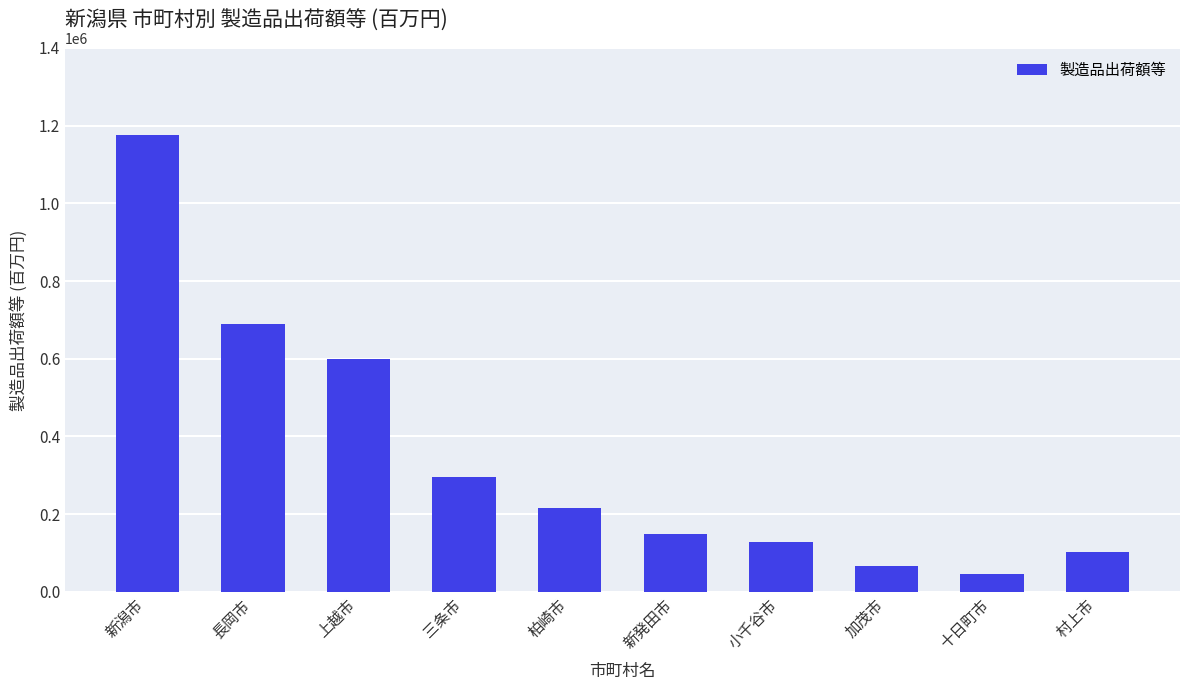

List the labels in order of value, largest first.

新潟市, 長岡市, 上越市, 三条市, 柏崎市, 新発田市, 小千谷市, 村上市, 加茂市, 十日町市